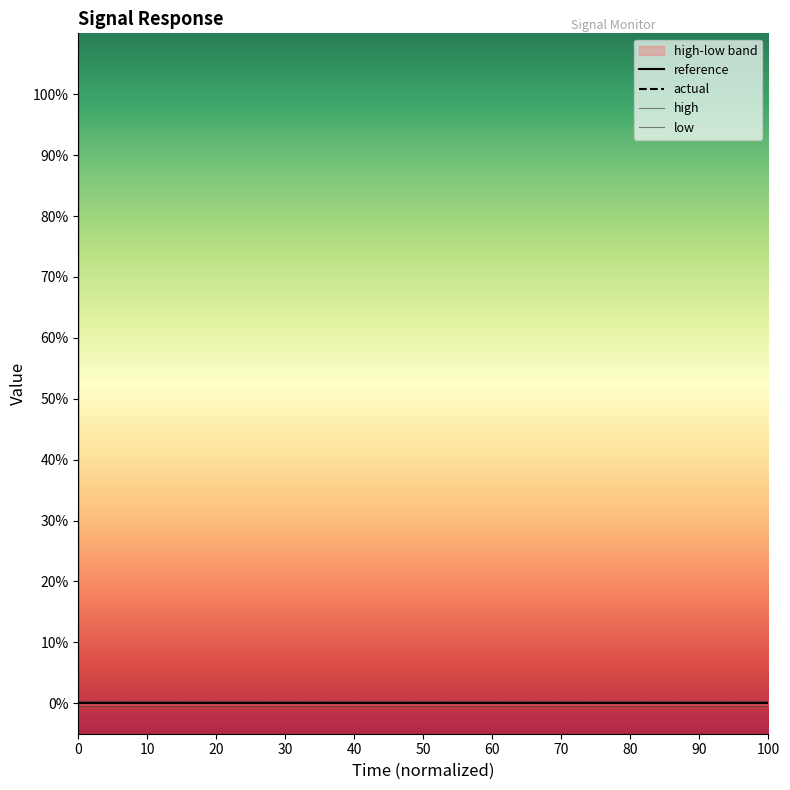

True or false: high and low intersect in this chart.

False